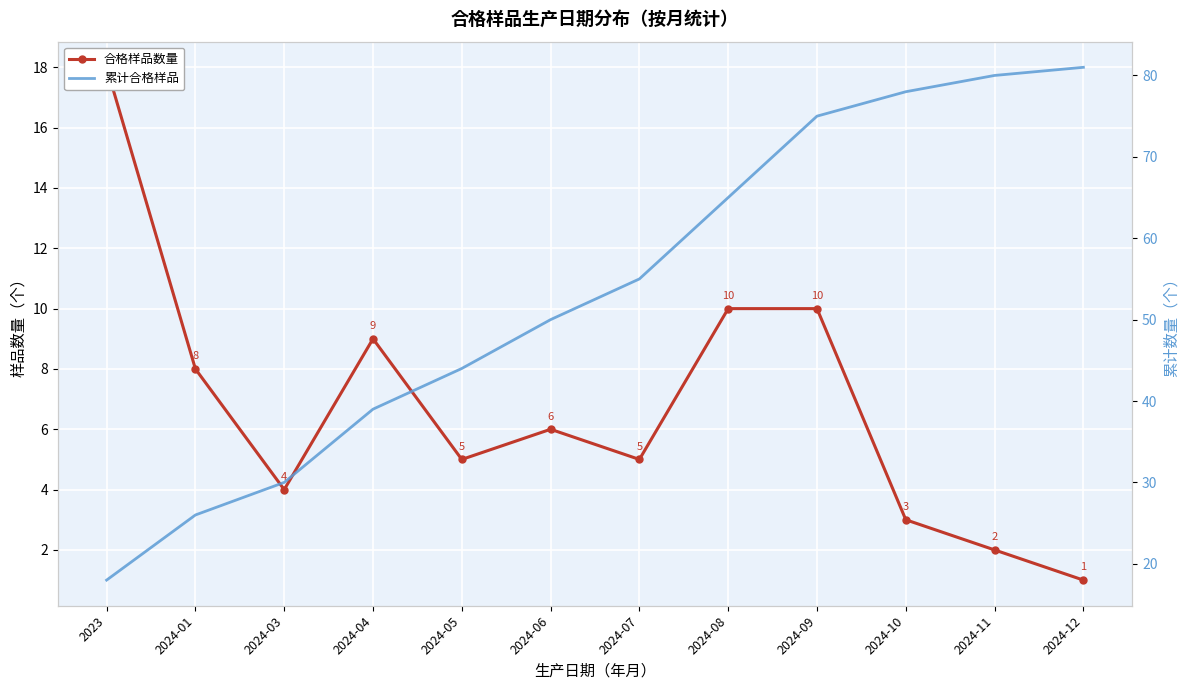

Between 2024-06 and 2023, which is larger?

2023